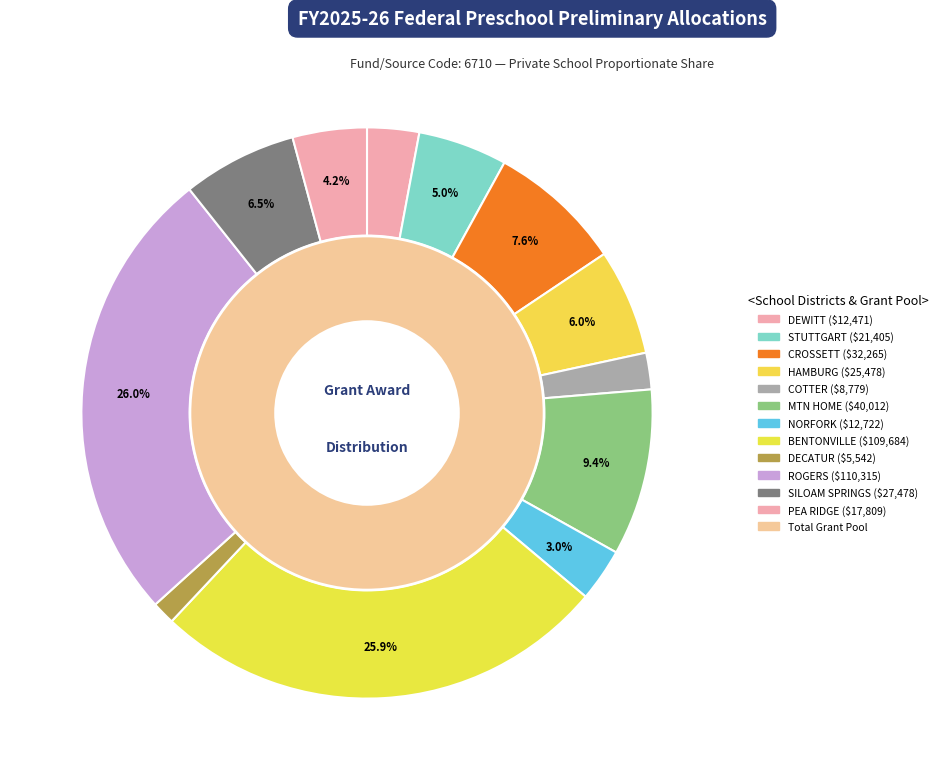

To the nearest percent, what is the difference between the largest and smallest slice percentages?

25%